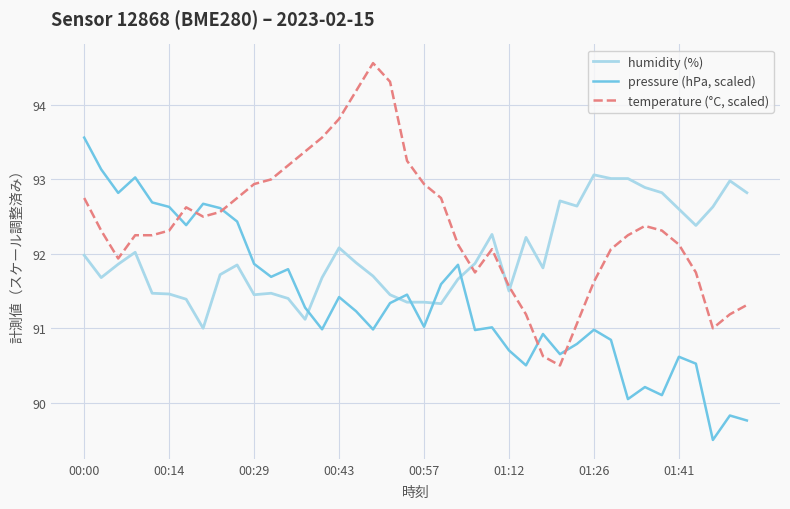

How many times do temperature (°C, scaled) and humidity (%) cross each other?

3